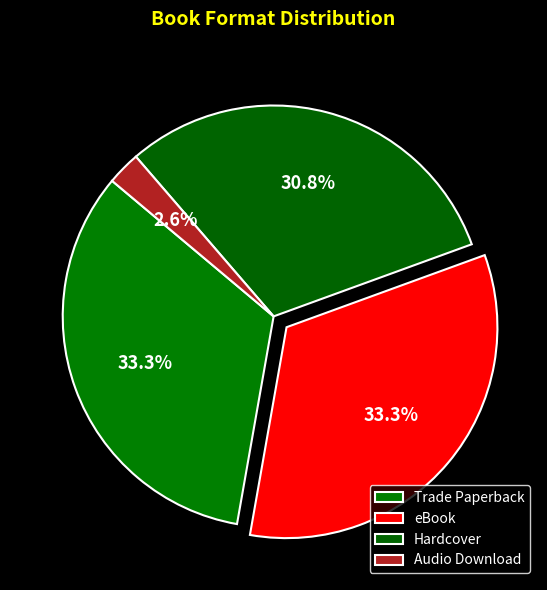

Count the number of slices in the pie.

4